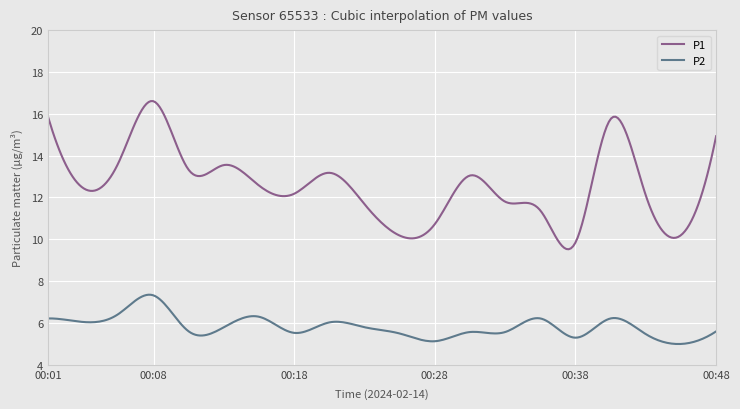

What is the difference between the maximum and minimum values in the P2 series?

2.4